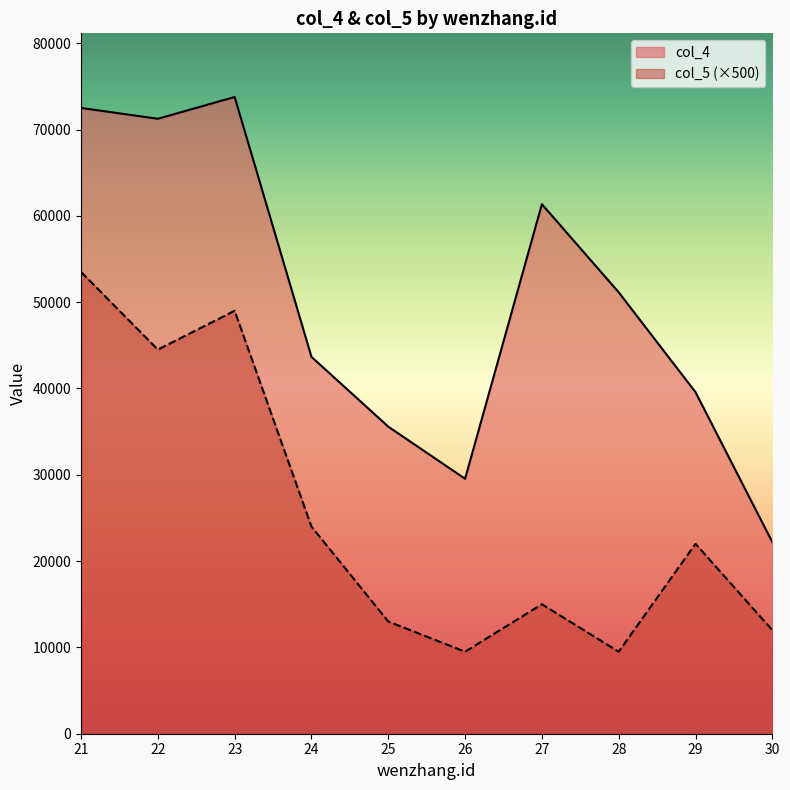

How many categories are shown in the chart?

10